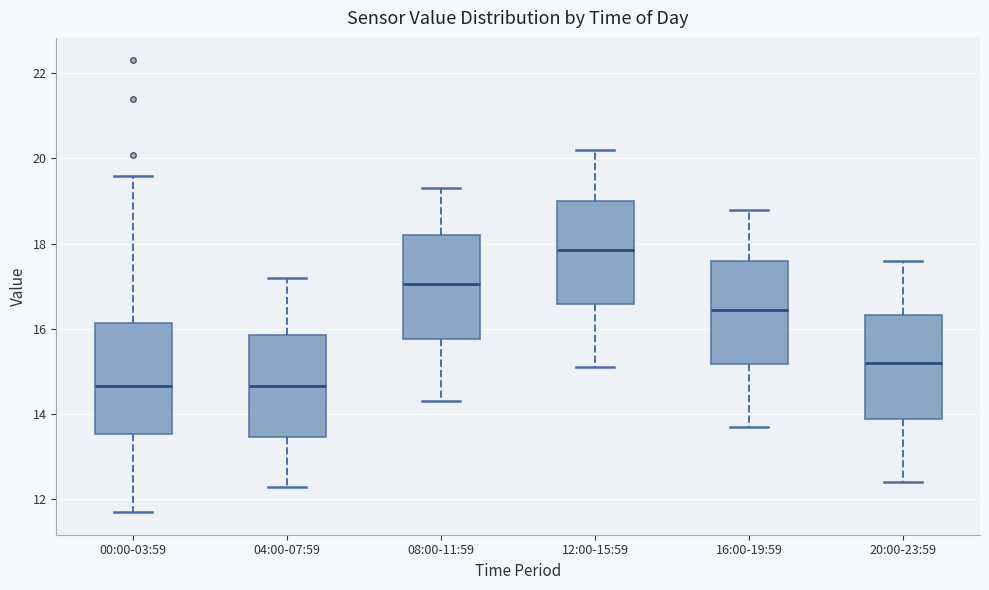

Reading left to right, read every box against the y-axis: the position of its median line, the range the box covers, and the ends of its whiskers. The values are not printed on the chart, so give them approximately, as read against the axis.

00:00-03:59: median 14.6, box 13.6 to 16.2, whiskers 11.8 to 19.6
04:00-07:59: median 14.6, box 13.4 to 15.8, whiskers 12.4 to 17.2
08:00-11:59: median 17.0, box 15.8 to 18.2, whiskers 14.4 to 19.4
12:00-15:59: median 17.8, box 16.6 to 19.0, whiskers 15.2 to 20.2
16:00-19:59: median 16.4, box 15.2 to 17.6, whiskers 13.8 to 18.8
20:00-23:59: median 15.2, box 13.8 to 16.4, whiskers 12.4 to 17.6